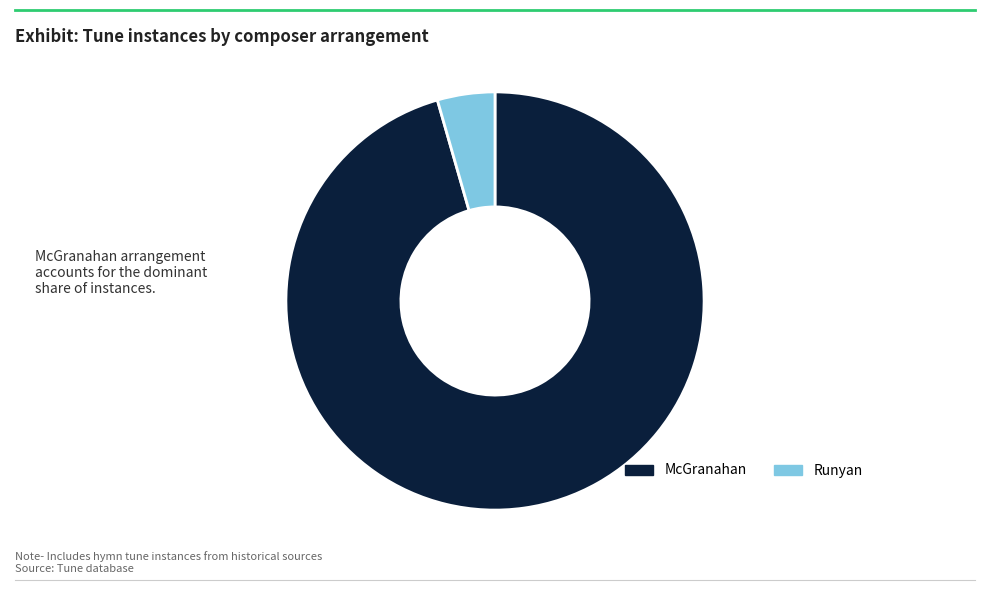

To the nearest percent, what is the average slice percentage?

50%